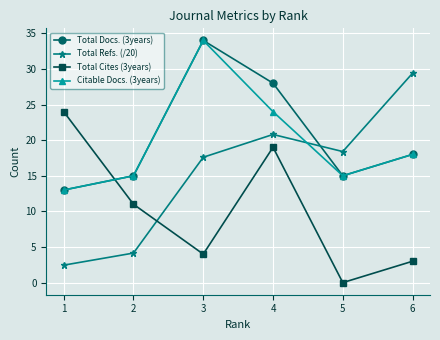

Is it true that Total Refs. (/20) equals 9.0 at 3?

False